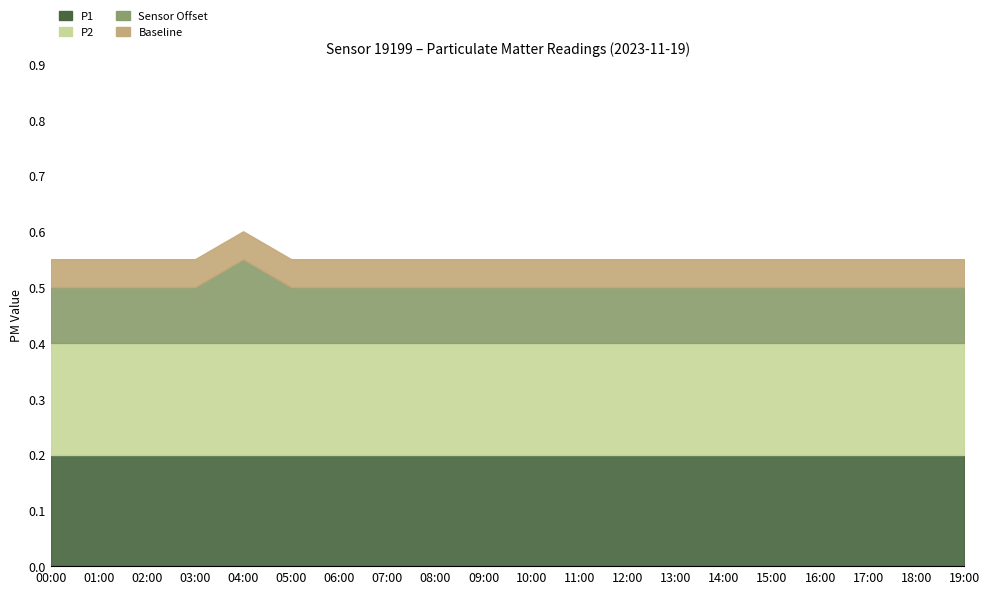

Reading left to right, list all the values displayed in this chart.

P1: 00:00=0.2	01:00=0.2	02:00=0.2	03:00=0.2	04:00=0.2	05:00=0.2	06:00=0.2	07:00=0.2	08:00=0.2	09:00=0.2	10:00=0.2	11:00=0.2	12:00=0.2	13:00=0.2	14:00=0.2	15:00=0.2	16:00=0.2	17:00=0.2	18:00=0.2	19:00=0.2
P2: 00:00=0.2	01:00=0.2	02:00=0.2	03:00=0.2	04:00=0.2	05:00=0.2	06:00=0.2	07:00=0.2	08:00=0.2	09:00=0.2	10:00=0.2	11:00=0.2	12:00=0.2	13:00=0.2	14:00=0.2	15:00=0.2	16:00=0.2	17:00=0.2	18:00=0.2	19:00=0.2
Sensor Offset: 00:00=0.1	01:00=0.1	02:00=0.1	03:00=0.1	04:00=0.1	05:00=0.1	06:00=0.1	07:00=0.1	08:00=0.1	09:00=0.1	10:00=0.1	11:00=0.1	12:00=0.1	13:00=0.1	14:00=0.1	15:00=0.1	16:00=0.1	17:00=0.1	18:00=0.1	19:00=0.1
Baseline: 00:00=0.1	01:00=0.1	02:00=0.1	03:00=0.1	04:00=0.1	05:00=0.1	06:00=0.1	07:00=0.1	08:00=0.1	09:00=0.1	10:00=0.1	11:00=0.1	12:00=0.1	13:00=0.1	14:00=0.1	15:00=0.1	16:00=0.1	17:00=0.1	18:00=0.1	19:00=0.1